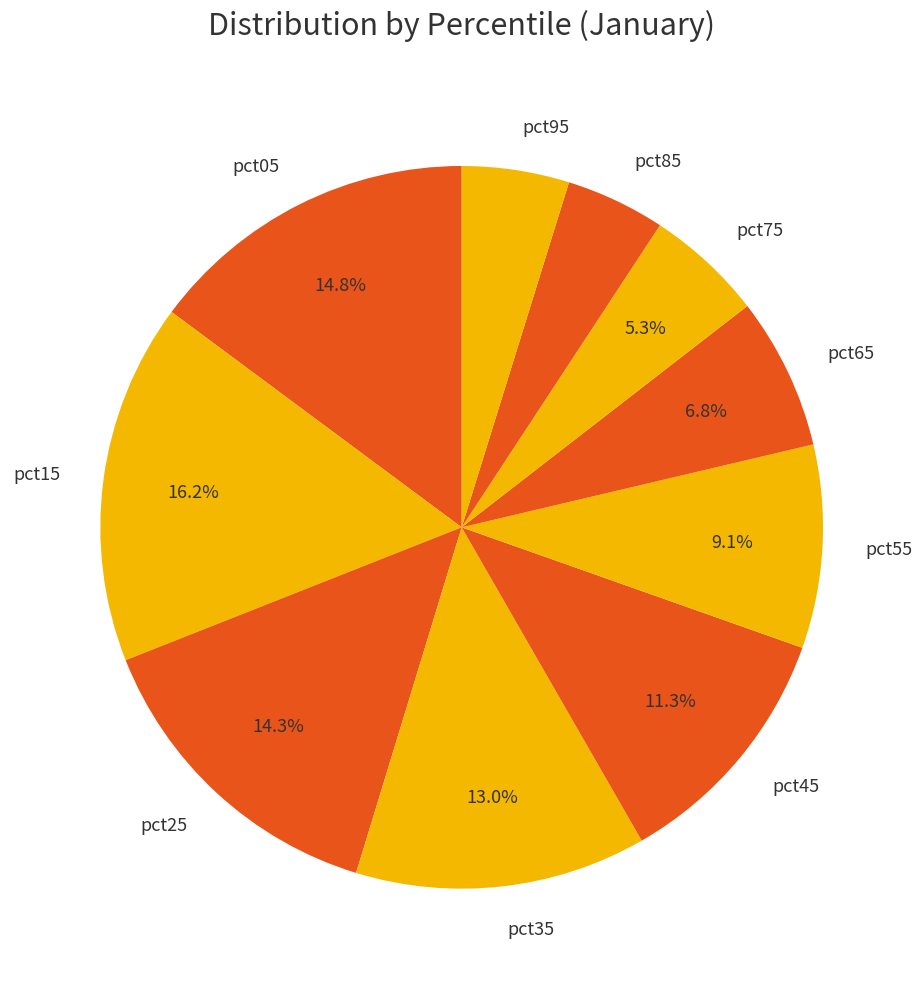

Combined, do pct55 and pct45 account for over 50%?

No